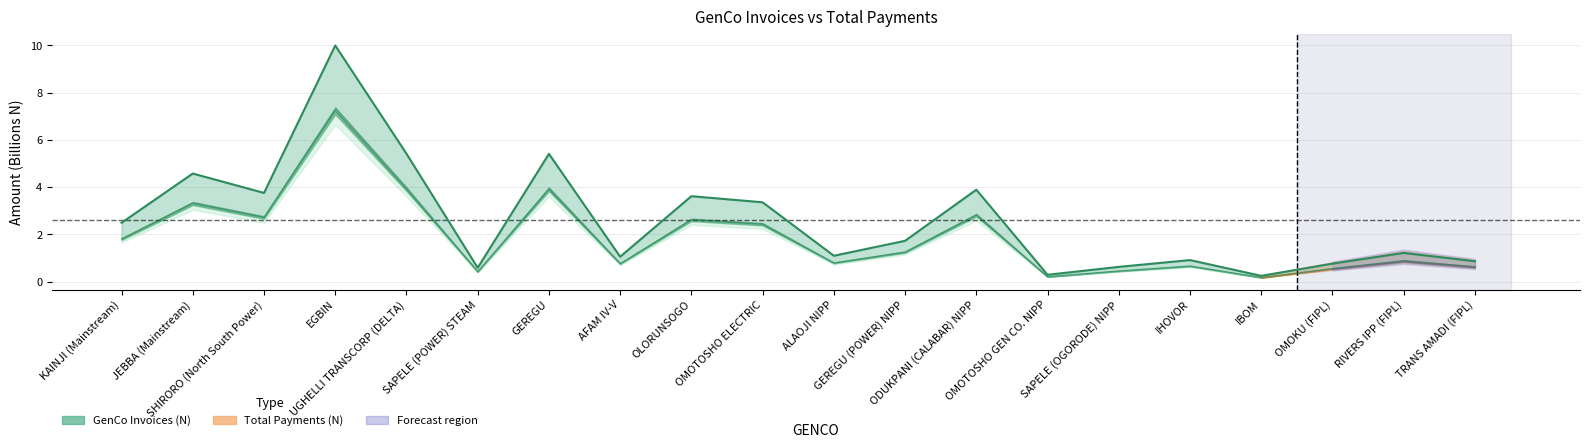

True or false: GenCo Invoices (N) and Total Payments (N) cross at least once.

False